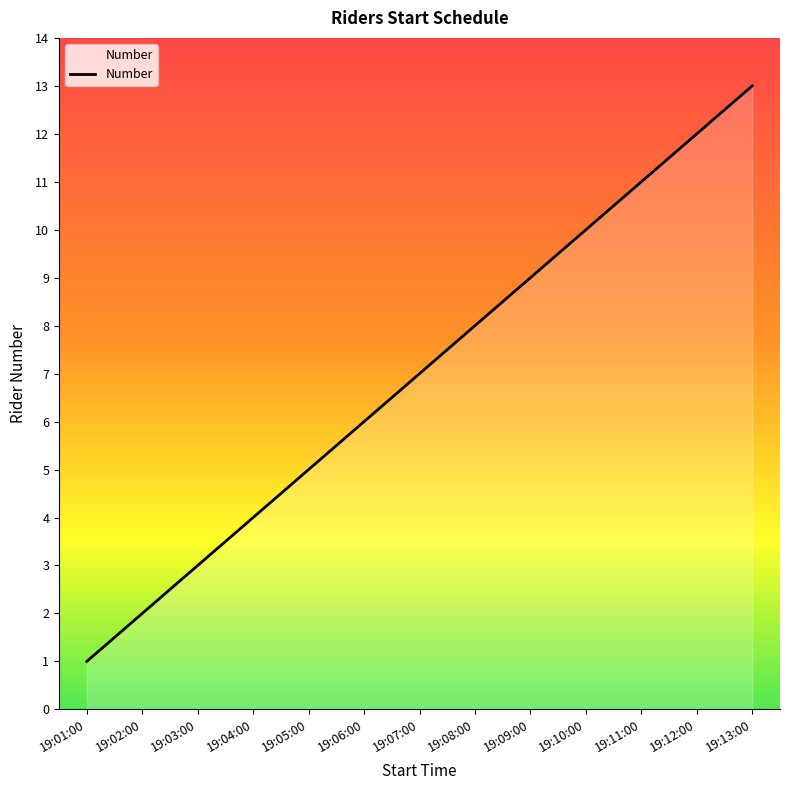

How many values are below 7?

6